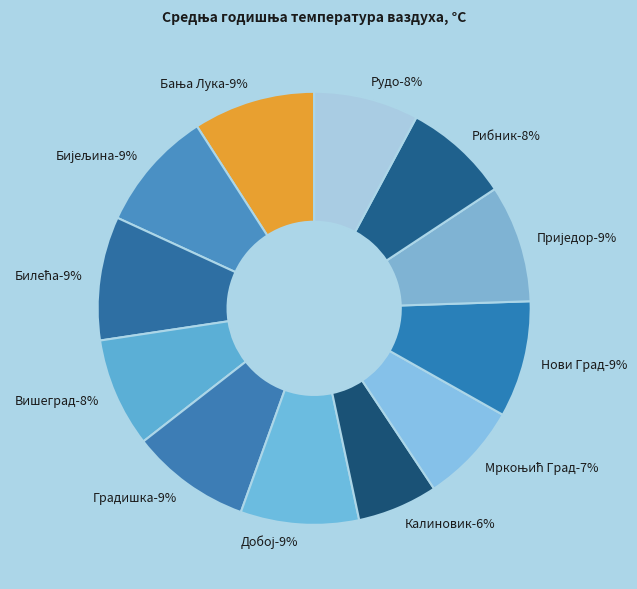

What percentage is the Рудо slice, to the nearest percent?

8%